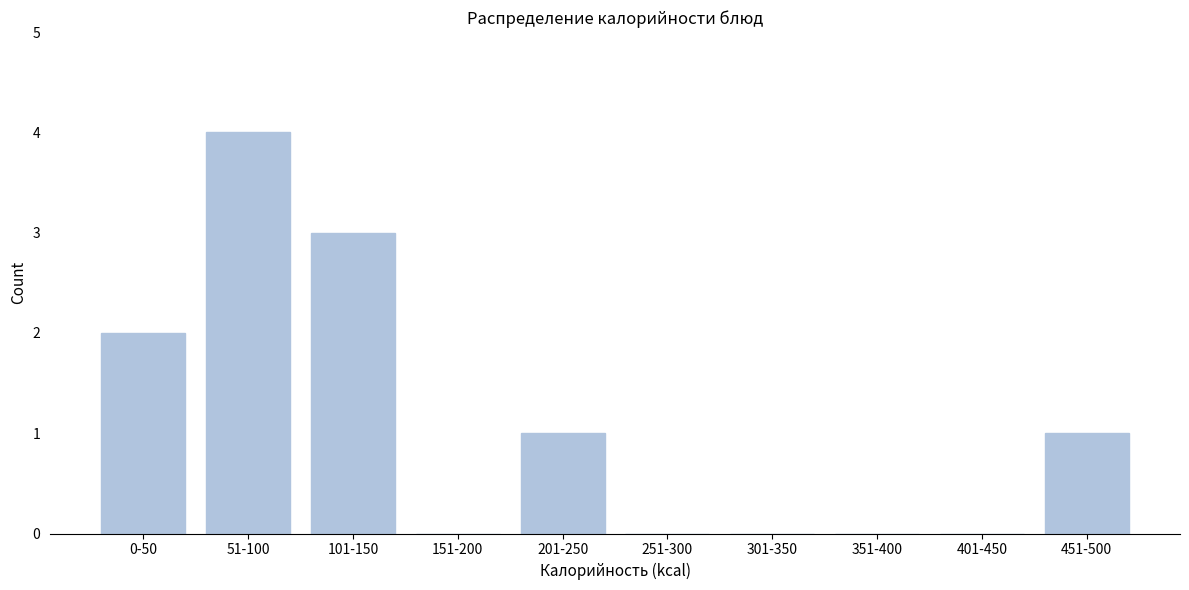

Reading left to right, transcribe all the data shown in this chart.

0-50=2	51-100=4	101-150=3	151-200=0	201-250=1	251-300=0	301-350=0	351-400=0	401-450=0	451-500=1